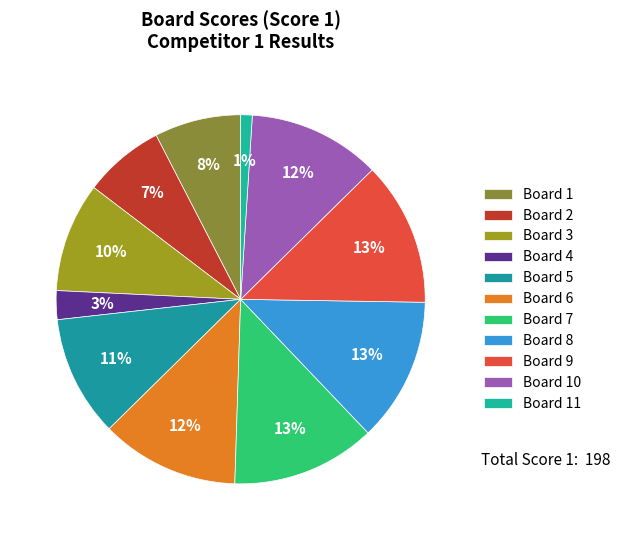

To the nearest percent, what is the difference between the Board 2 and Board 7 slice percentages?

6%